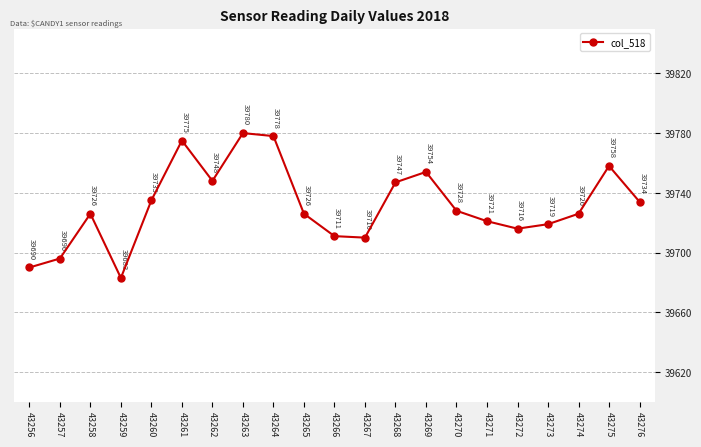

How many points are lower than both their immediate neighbors (excluding endpoints)?

4